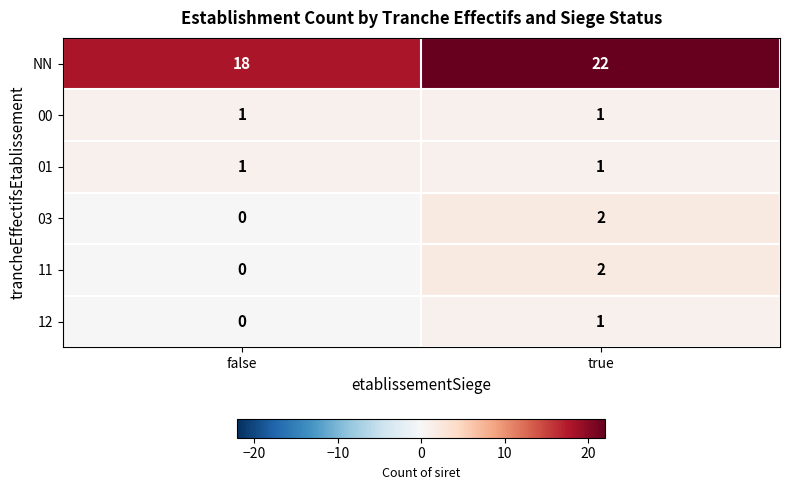

What is the difference between the maximum and minimum values in the NN series?

4